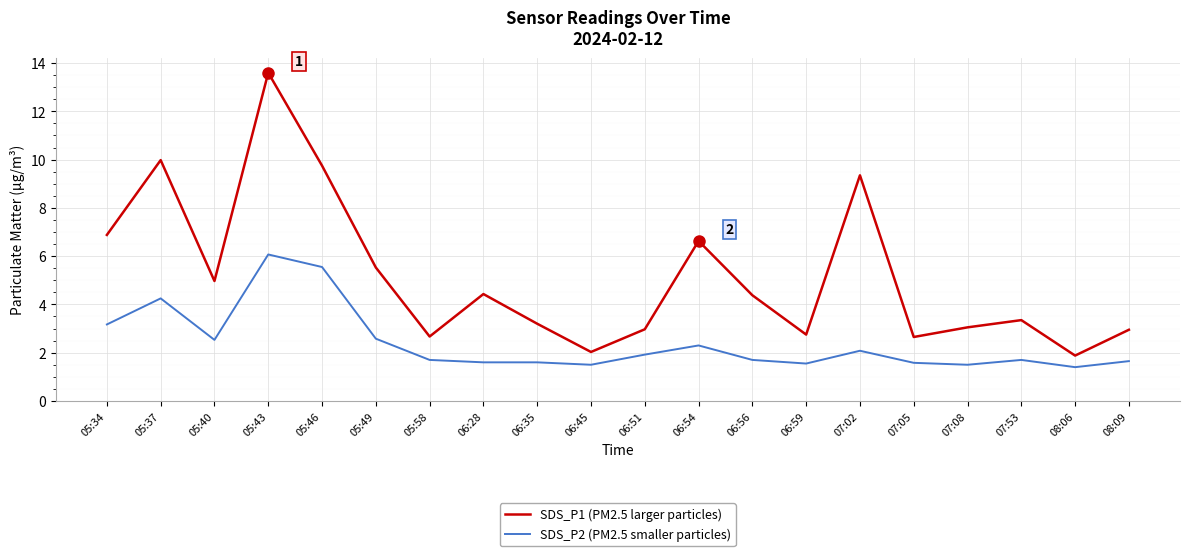

What is the sum of the SDS_P2 (PM2.5 smaller particles) values at 05:40 and 05:43?

8.6